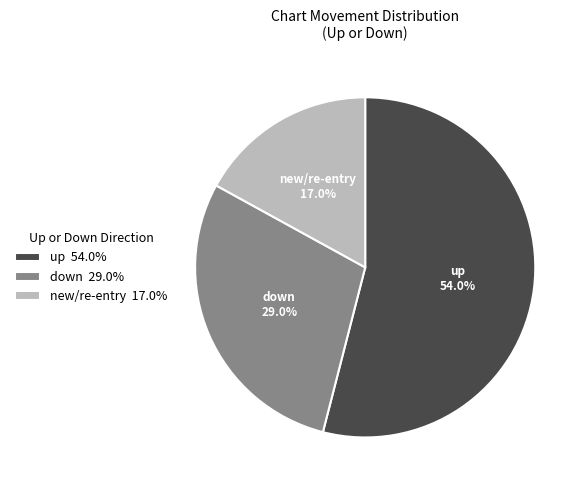

True or false: down accounts for 29% of the total.

True